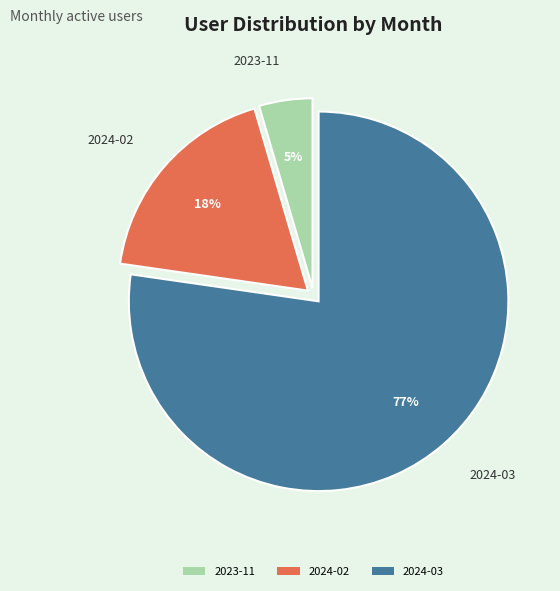

The 2024-03 slice represents 77% of the pie. True or false?

True